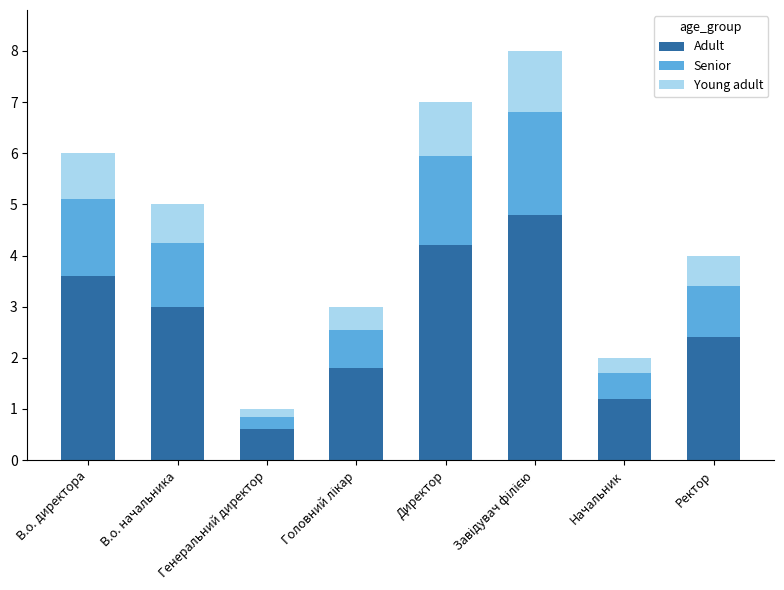

What is the total value across all series at В.о. начальника?

5.0